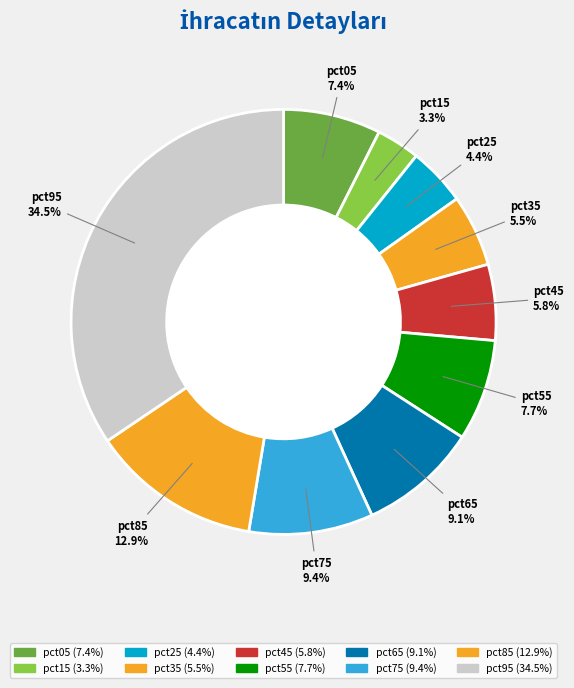

What is the largest slice in the pie chart?

pct95